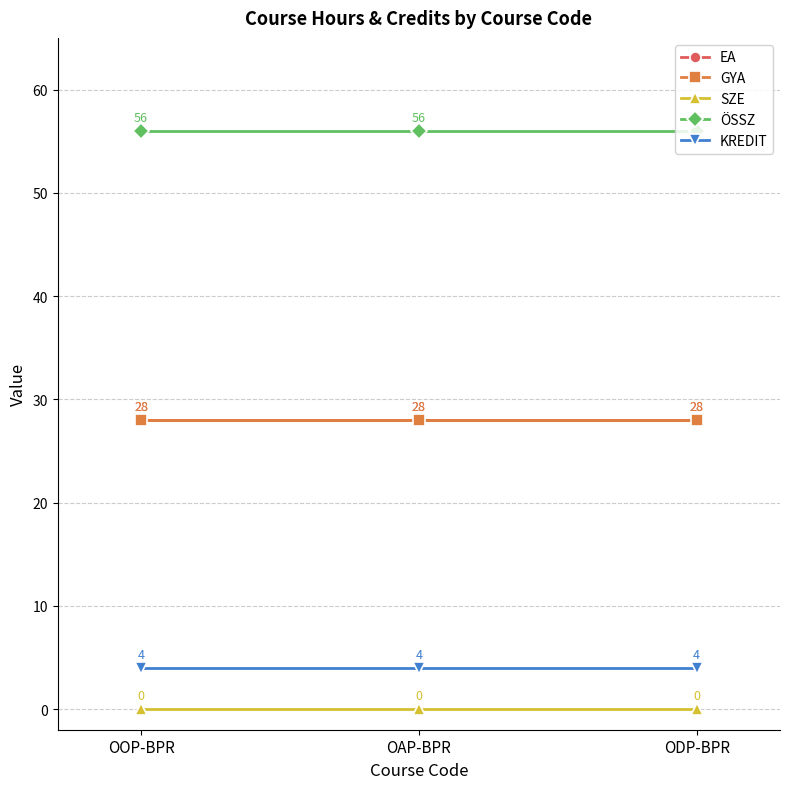

How many lines are shown in the chart?

5